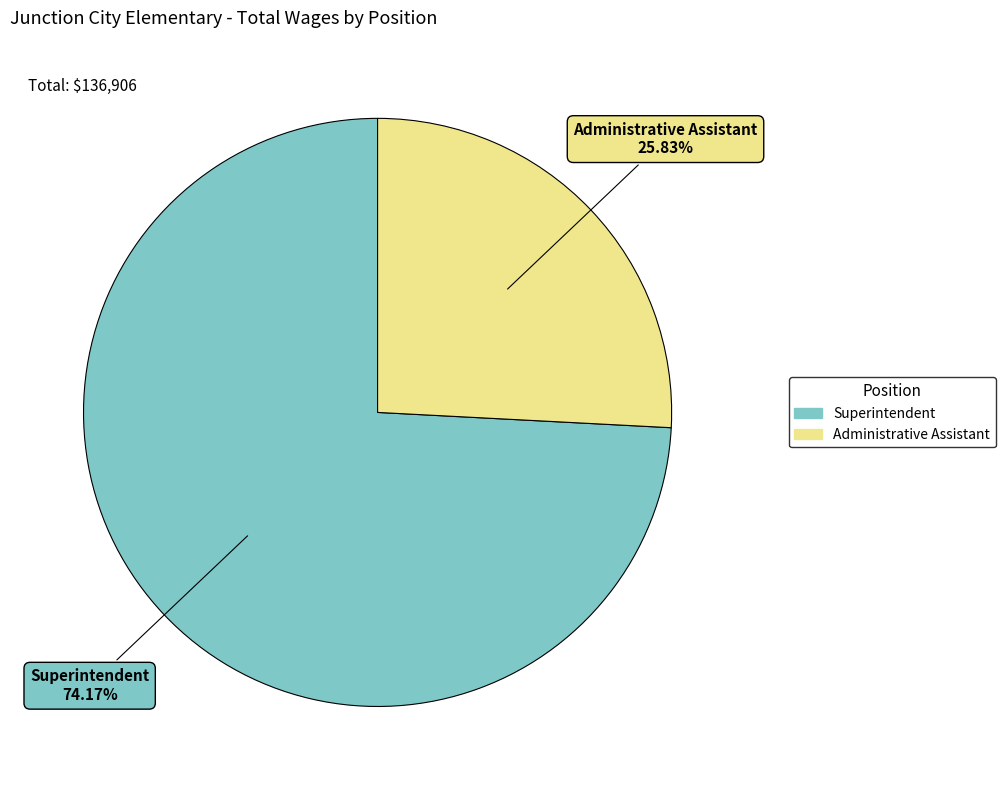

What is the ratio of the value at Administrative Assistant to the value at Superintendent?

0.3